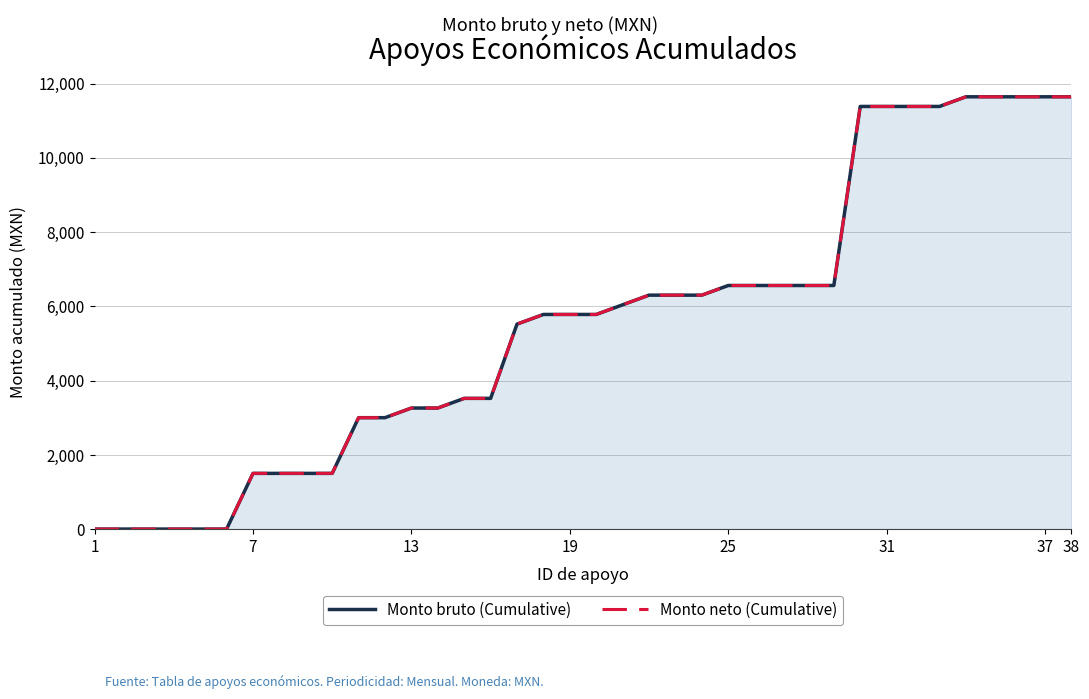

The Monto bruto (Cumulative) series shows 3336.5 at 22. True or false?

False